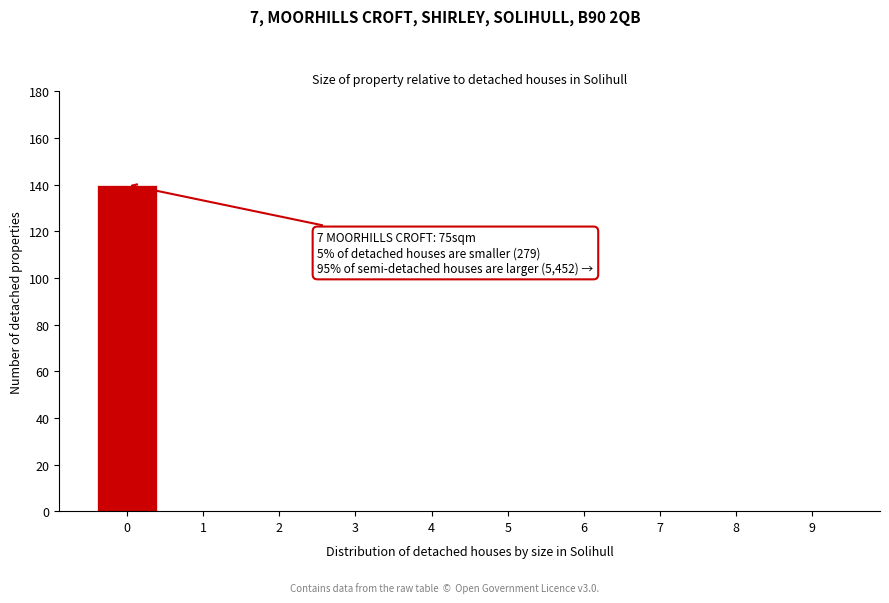

Is it true that the value at 3 is -46?

False